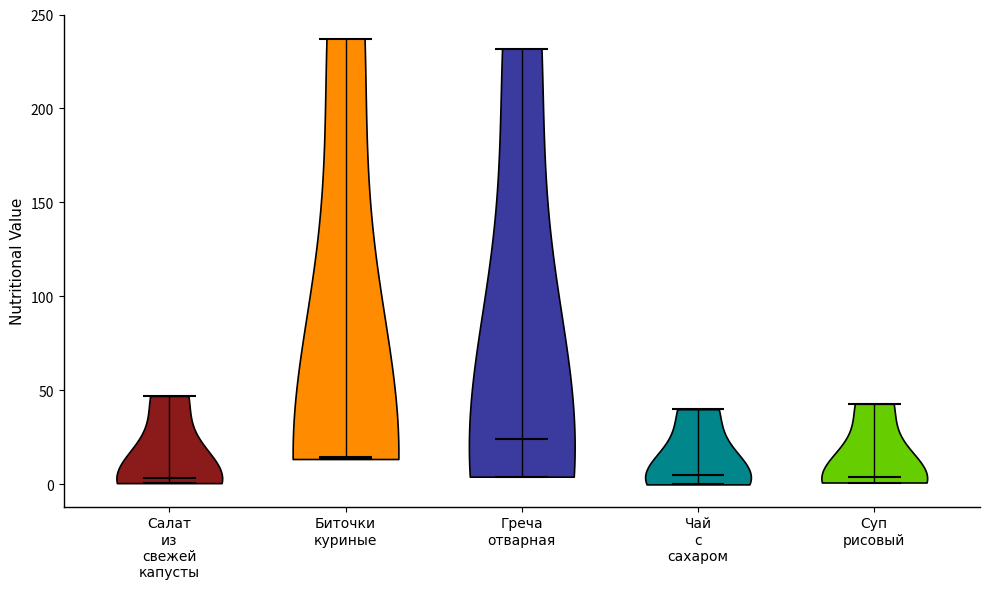

Reading left to right, read every violin against the y-axis: where its median line is, and the lowest and highest points it reaches. The values are not printed on the chart, so give them approximately, as read against the axis.

Салат из свежей капусты: median line 5, lowest point 0, highest point 45
Биточки куриные: median line 15, lowest point 15, highest point 235
Греча отварная: median line 25, lowest point 5, highest point 230
Чай с сахаром: median line 5, lowest point 0, highest point 40
Суп рисовый: median line 5, lowest point 0, highest point 45